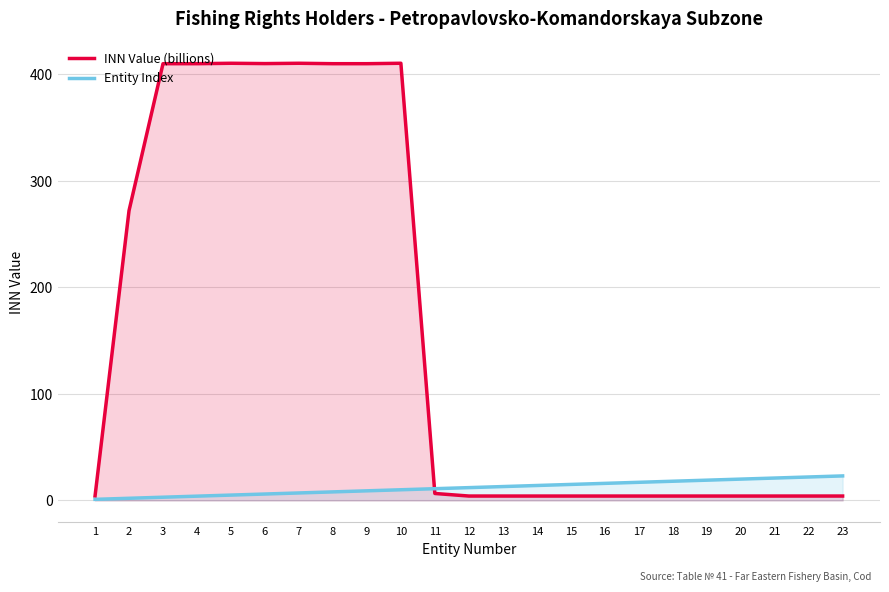

What is the minimum value shown in the chart?

1.0